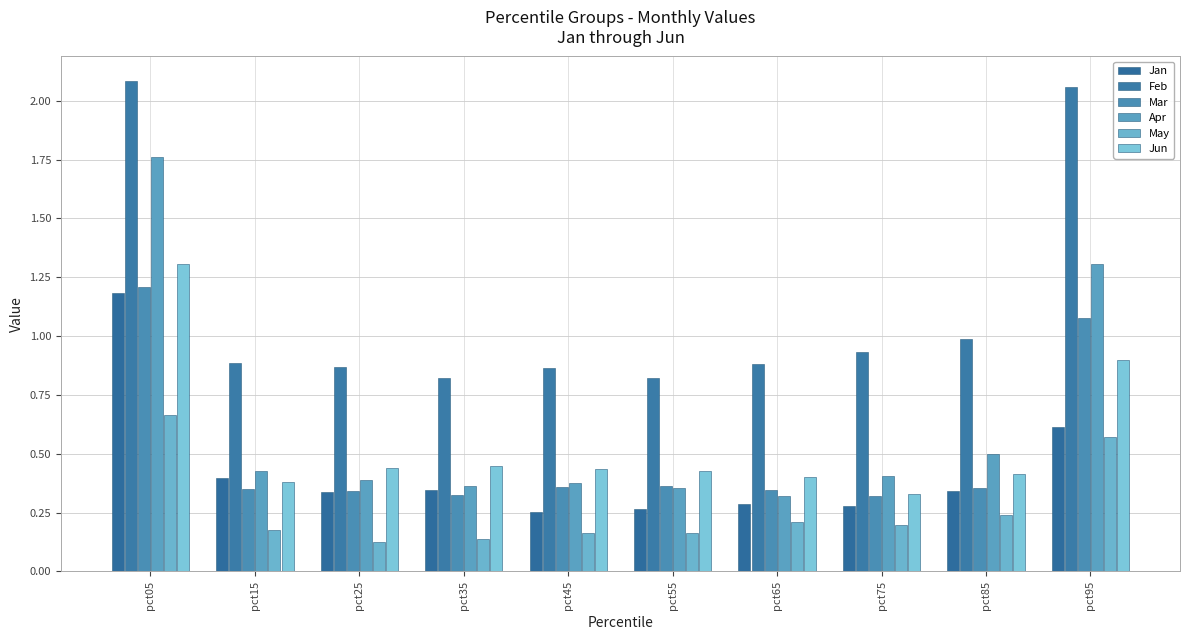

The value of May at pct55 is 0.2. True or false?

True